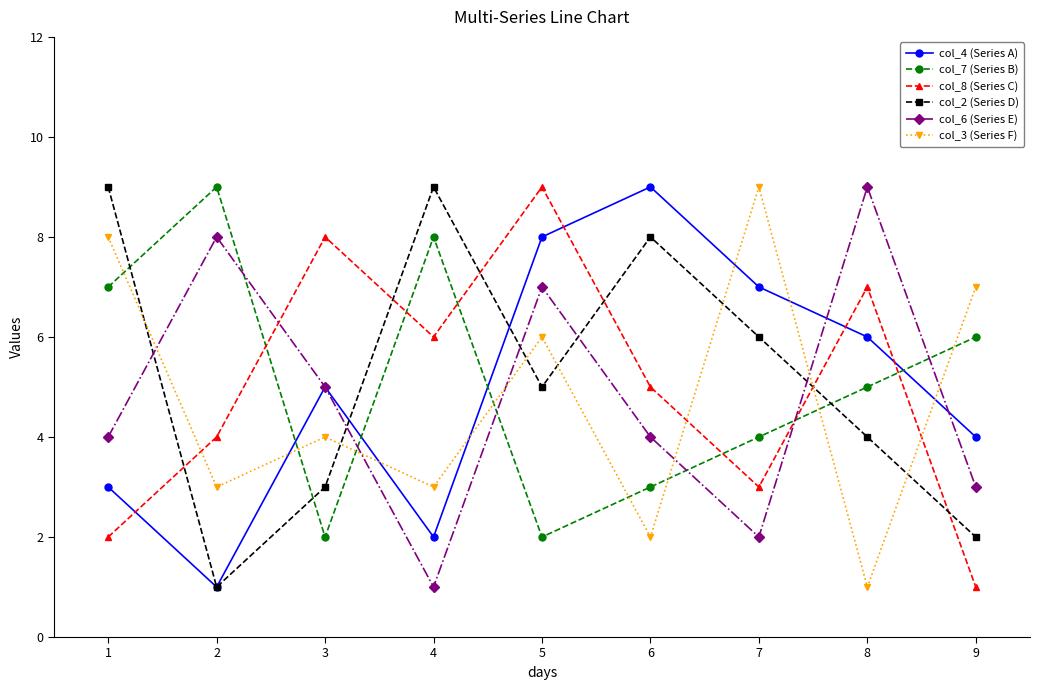

What is the maximum value shown in the chart?

9